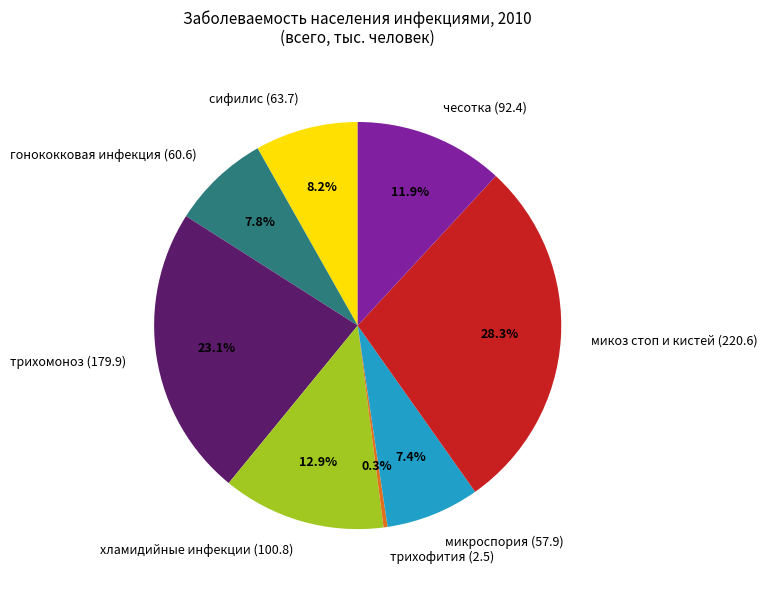

What percentage do микоз стоп и кистей (220.6) and гонококковая инфекция (60.6) together represent?

36.1%